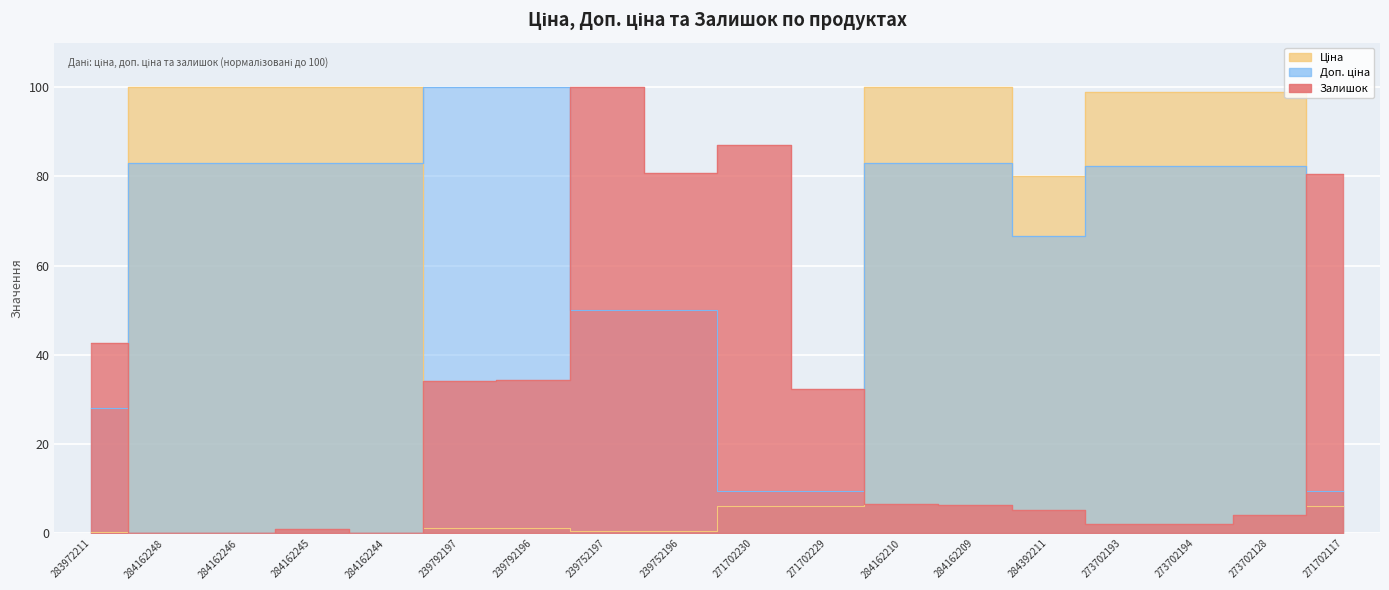

At which label does Залишок reach its minimum?

284162248